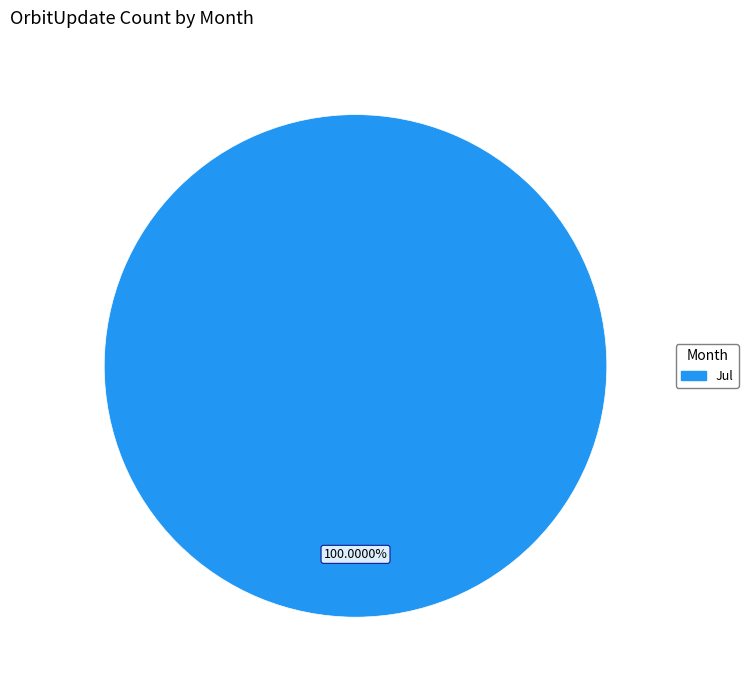

Is there a majority slice in this chart?

Yes